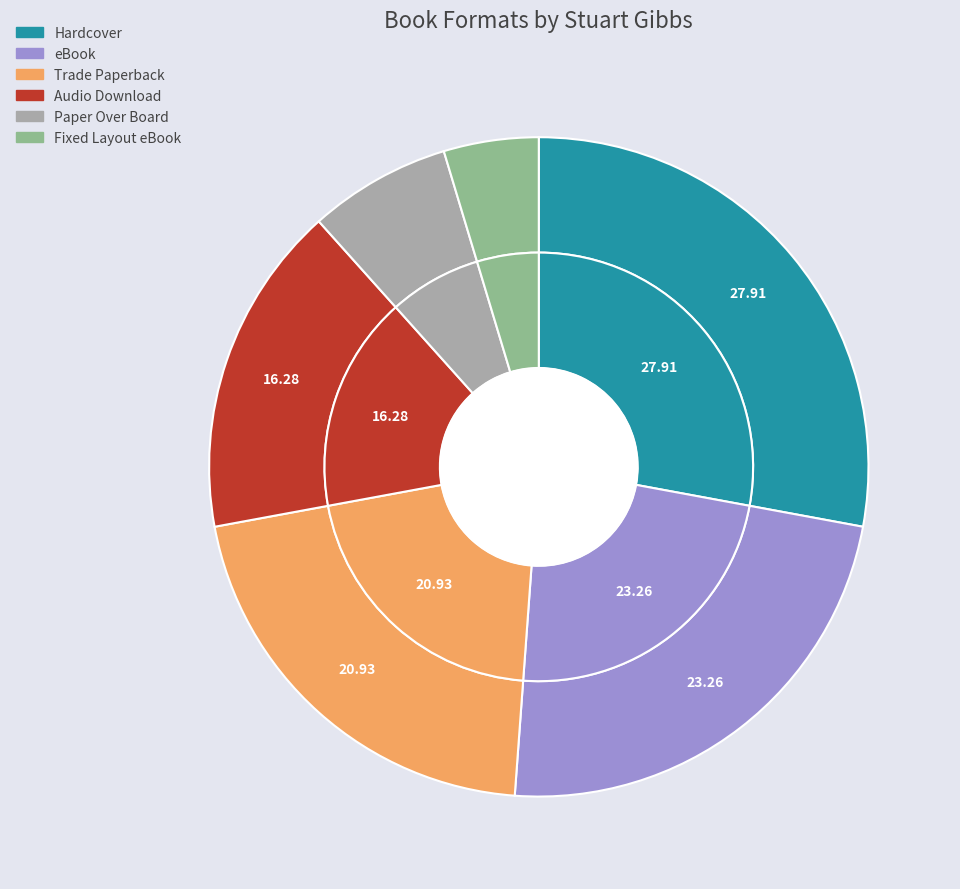

Rank the categories by value from highest to lowest.

Hardcover, eBook, Trade Paperback, Audio Download, Paper Over Board, Fixed Layout eBook